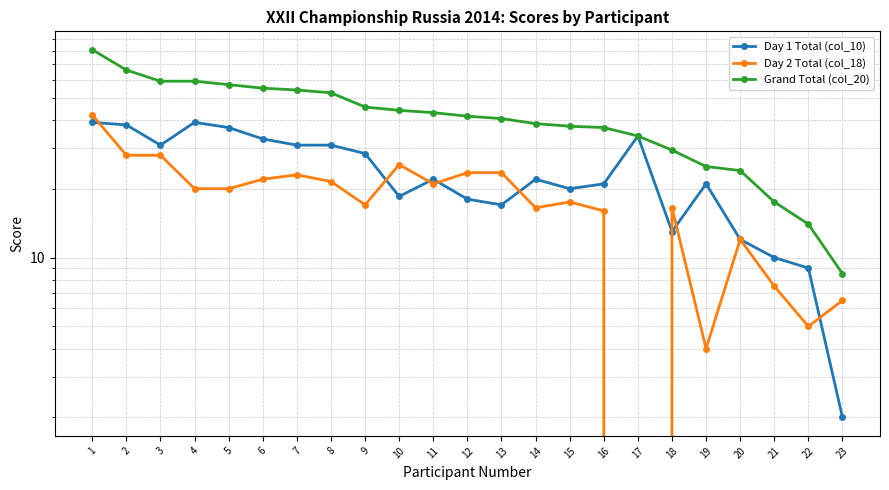

True or false: Grand Total (col_20) and Day 1 Total (col_10) cross at least once.

False